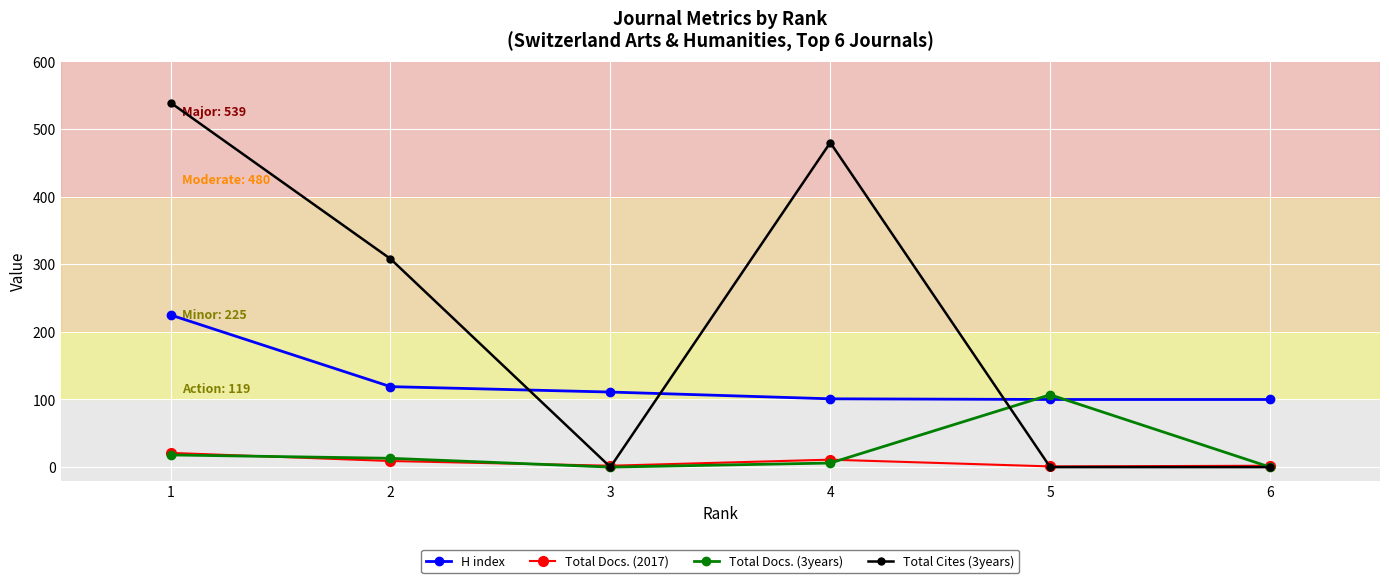

At how many categories does at least one series exceed 127?

3